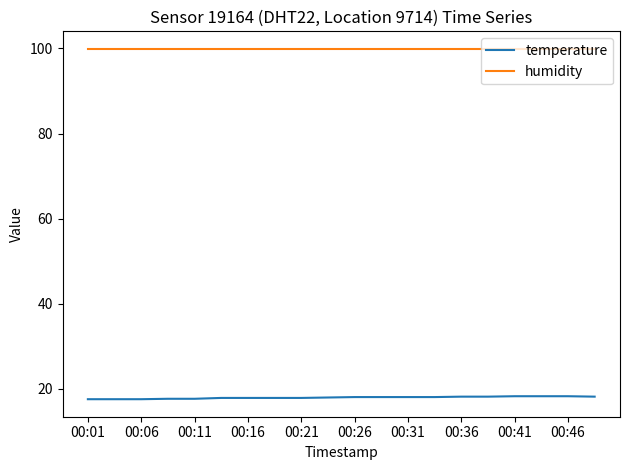

Rank the series by their maximum value, from highest to lowest.

humidity, temperature